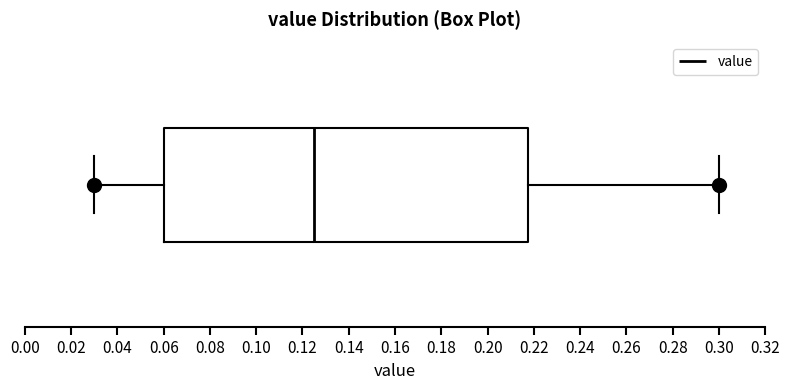

Where is the left edge of the box on the x-axis? The values are not printed on the chart, so give them approximately, as read against the axis.

0.060